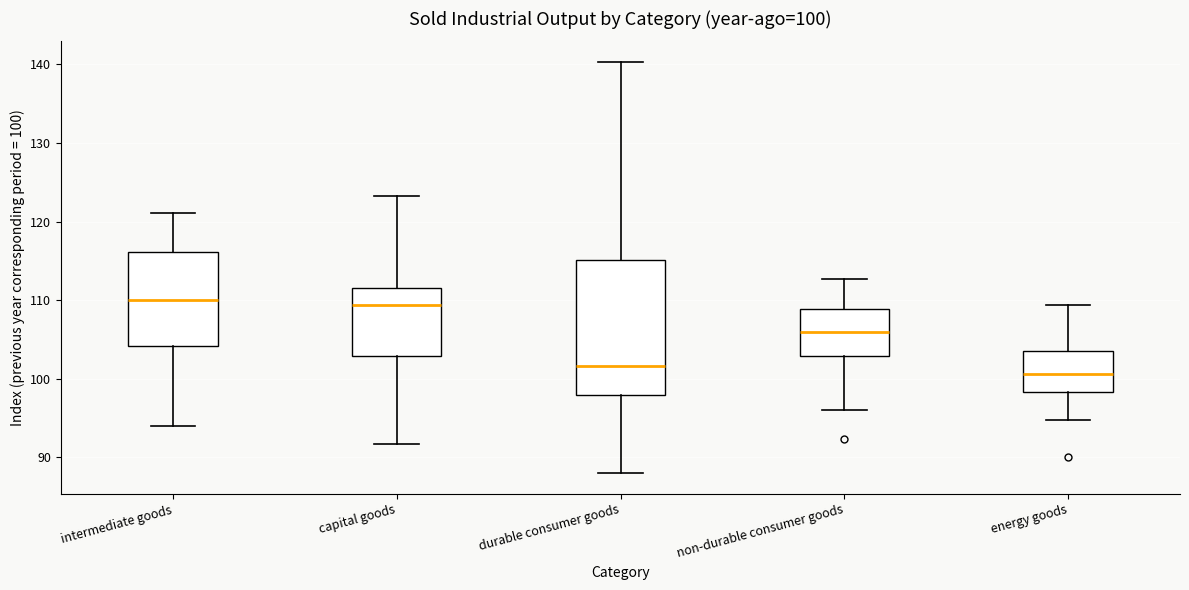

Which box is the tallest, from its lower edge to its upper edge?

durable consumer goods